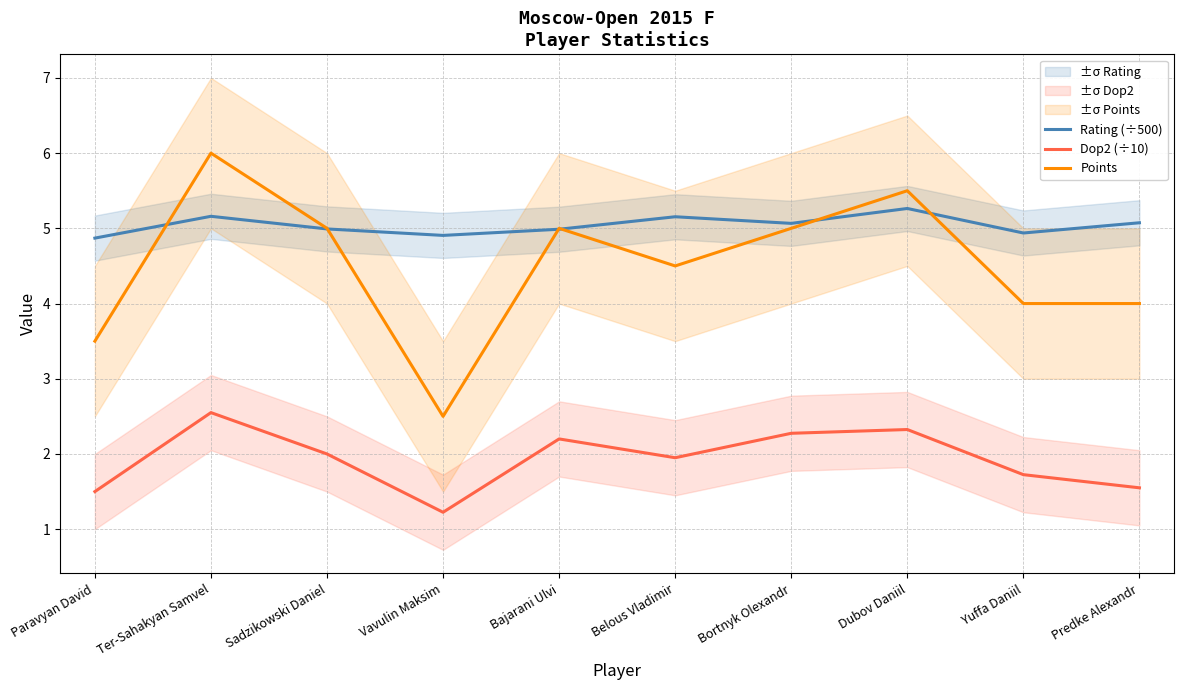

What is the minimum value shown in the chart?

1.2